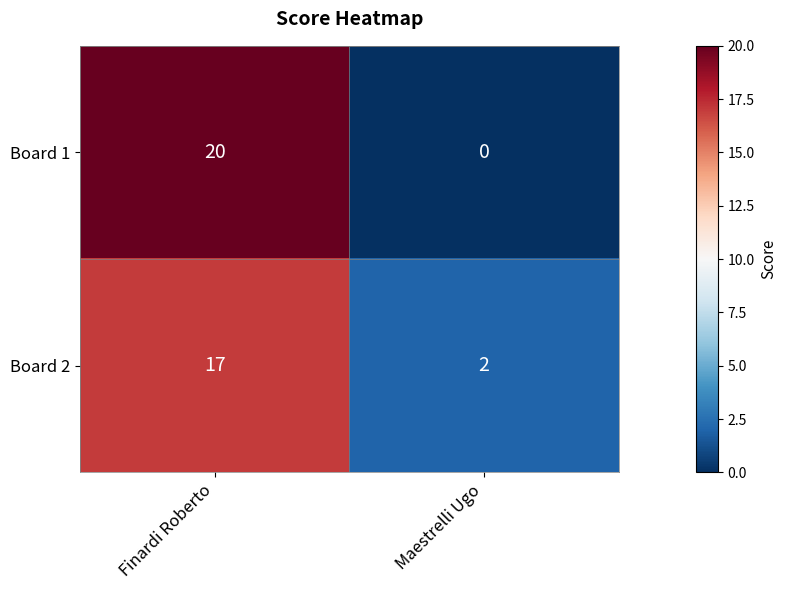

How many data points does each series have?

2